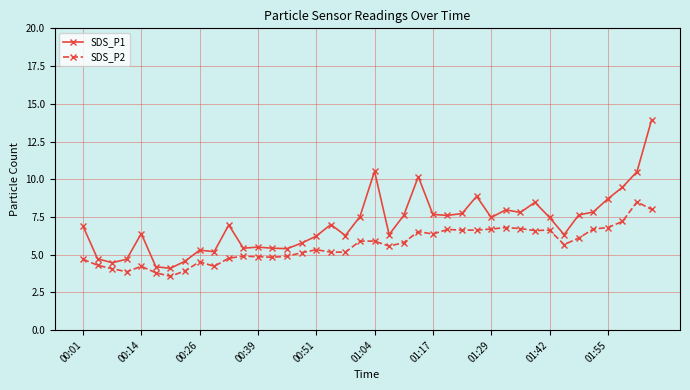

What is the highest value of the SDS_P1 series?

13.9